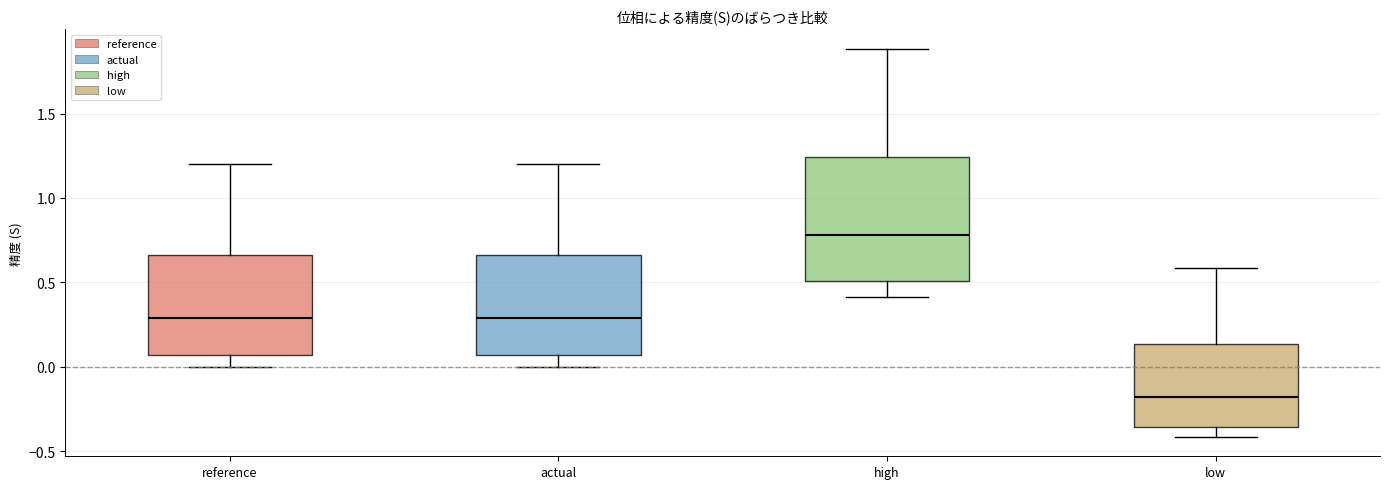

Which box has the highest median line?

high